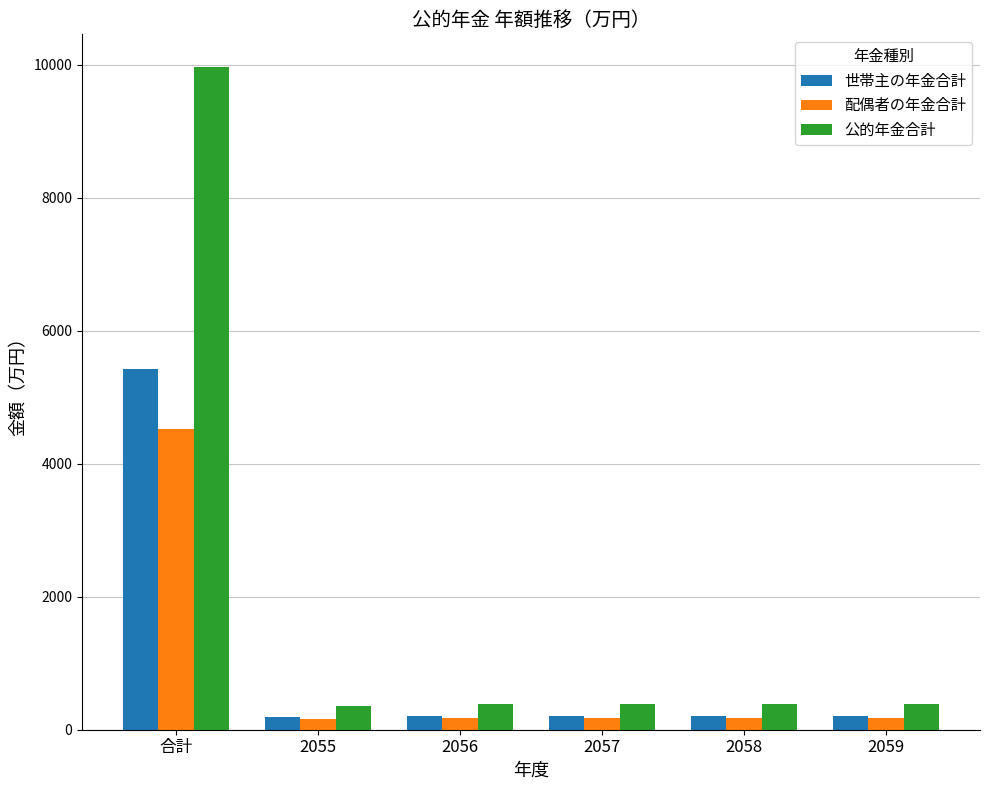

The value of 世帯主の年金合計 at 合計 is 5432.2. True or false?

True